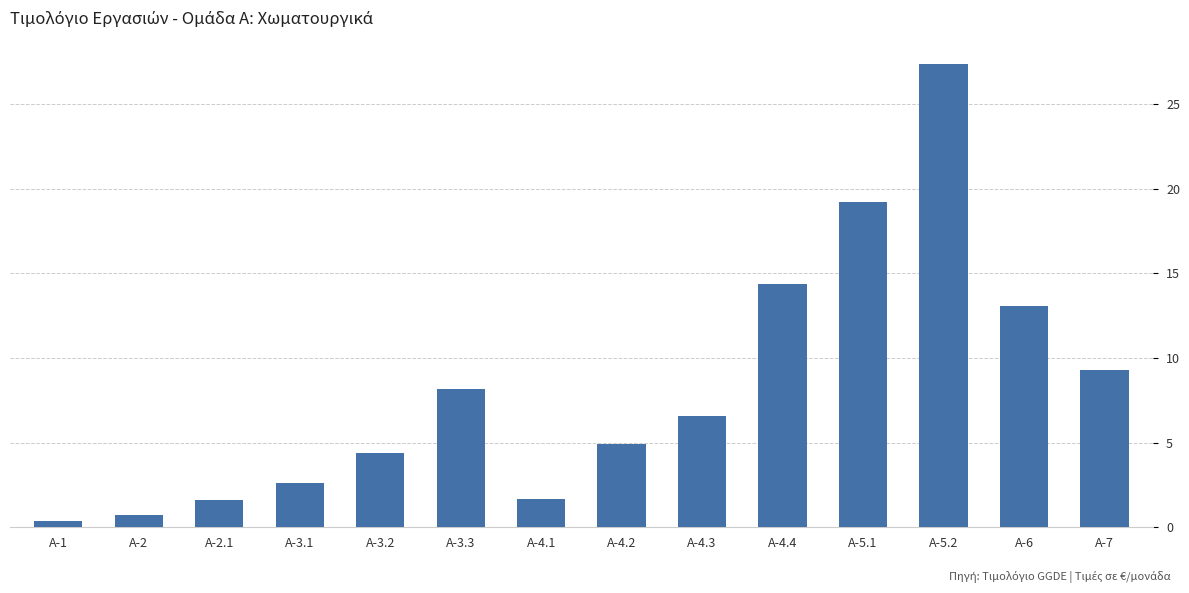

At which category does the chart reach its peak across all series?

Α-5.2